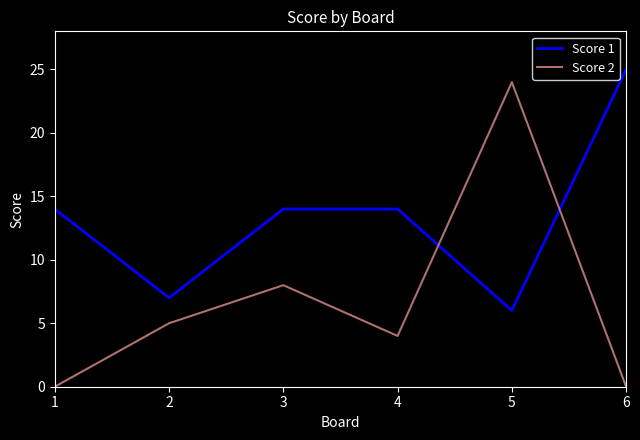

What is the approximate value of Score 2 at 2?

5